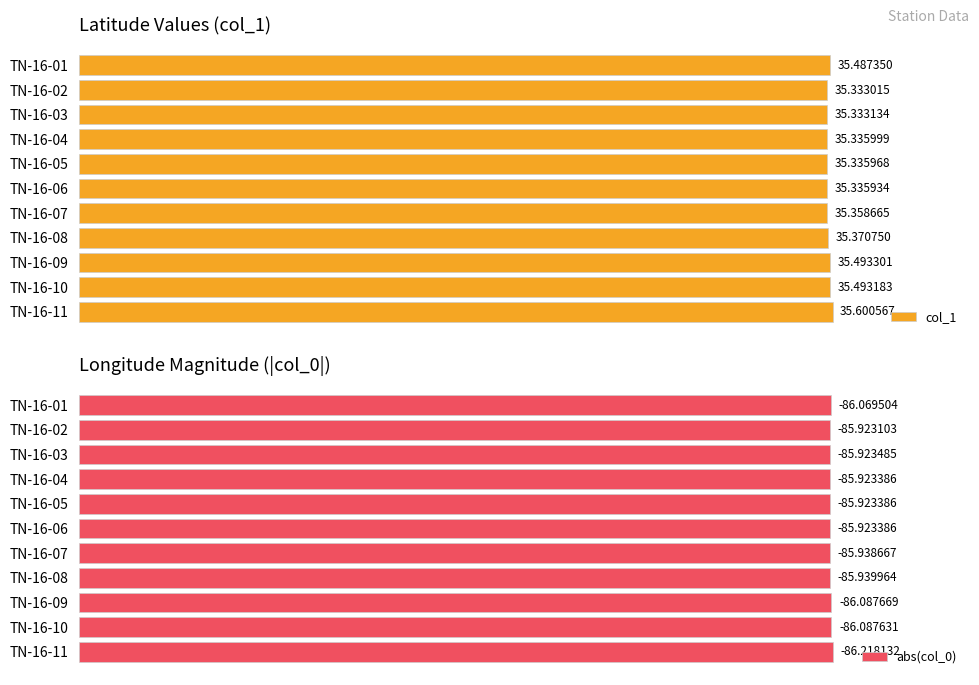

What is the difference between the second highest and minimum values in the col_1 series?

0.2